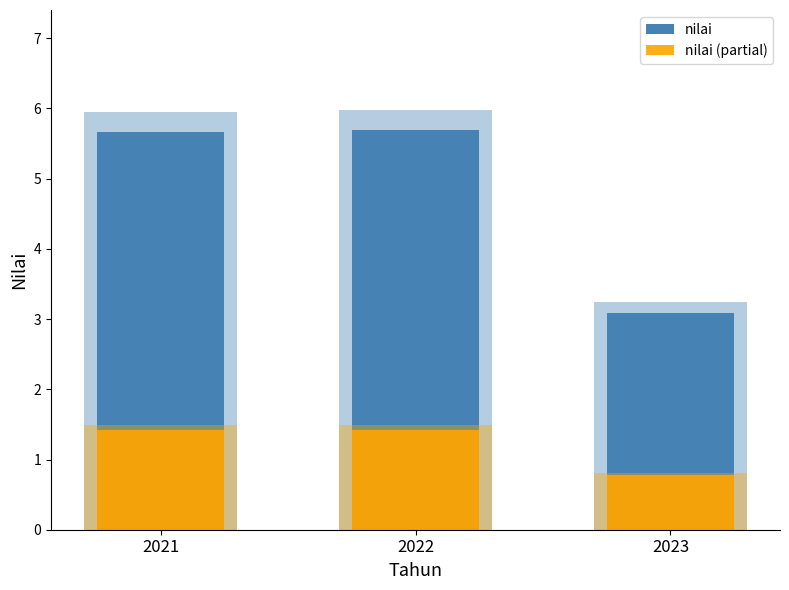

What is the value of the nilai bar at the 1st from the left?

5.7